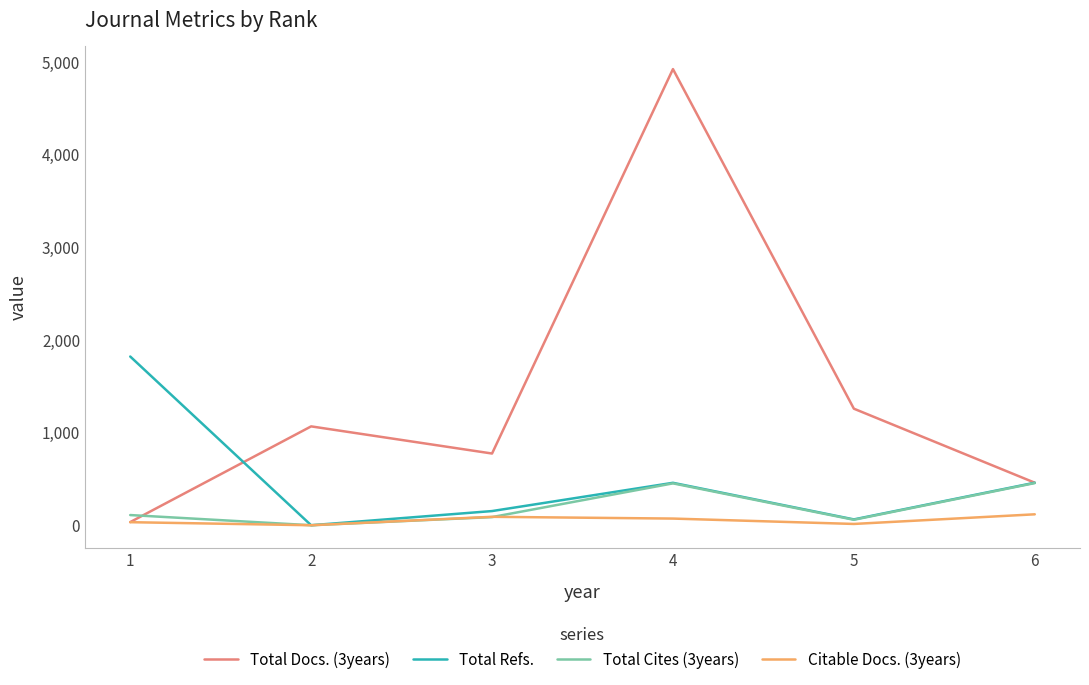

List the series in order of their peak value, lowest first.

Citable Docs. (3years), Total Cites (3years), Total Refs., Total Docs. (3years)